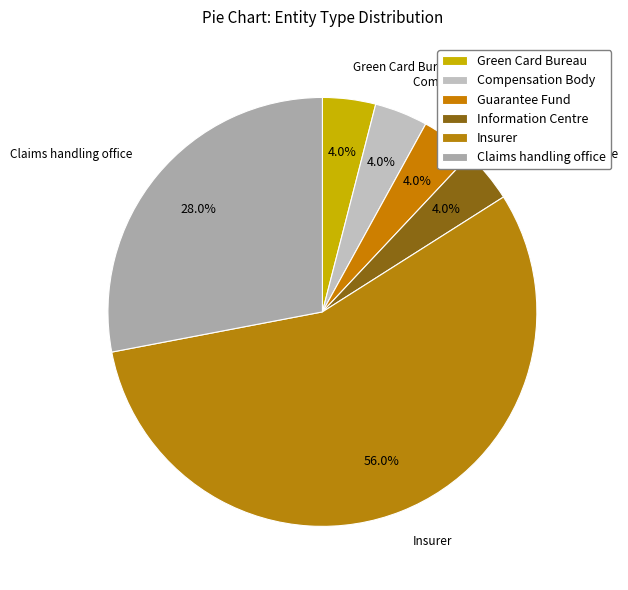

How many segments does this pie chart have?

6